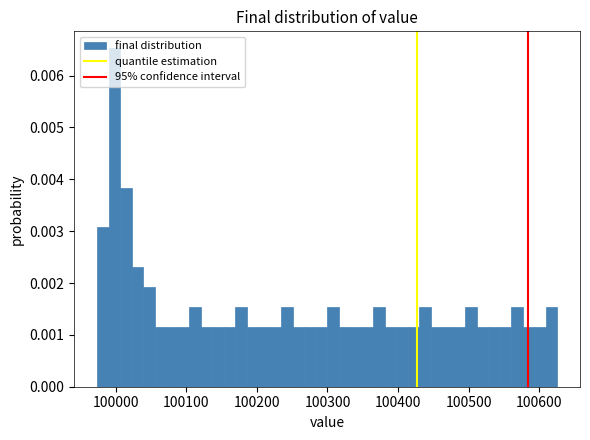

Around what value on the x-axis is the tallest bar? Give the approximate position of its centre, as read against the axis.

100000